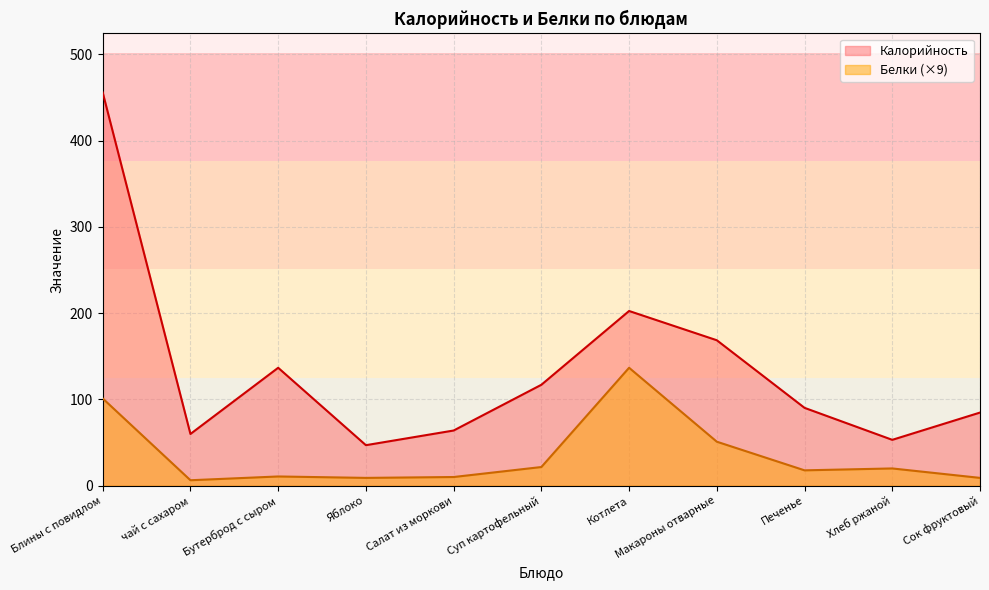

What is the total value across all series at Салат из моркови?

74.1